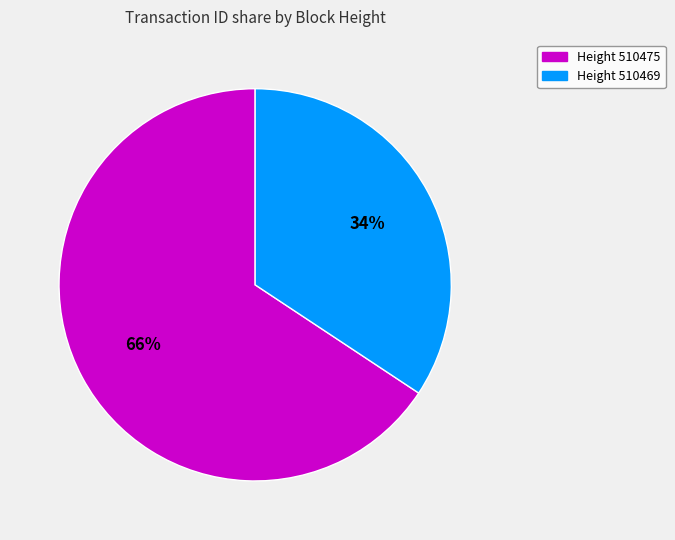

Is there any slice that represents more than half of the pie?

Yes